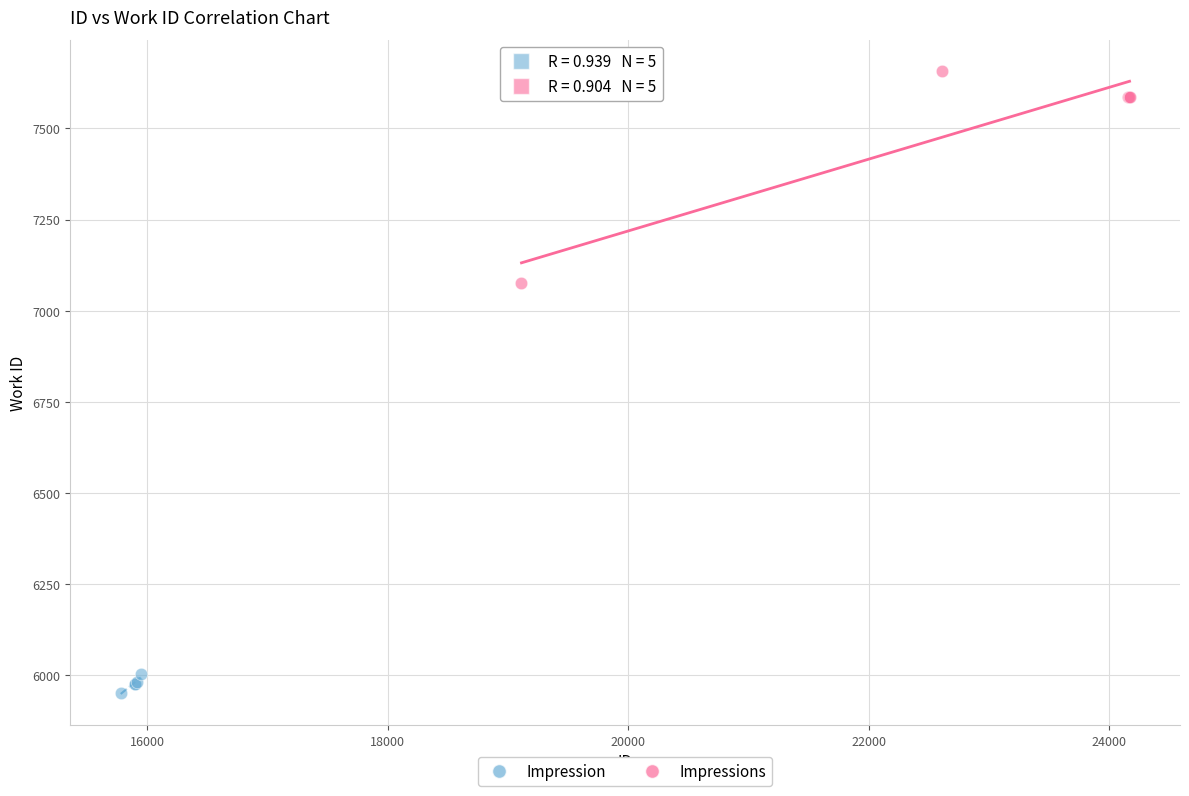

Which series has the largest Y range (max minus min)?

Impressions